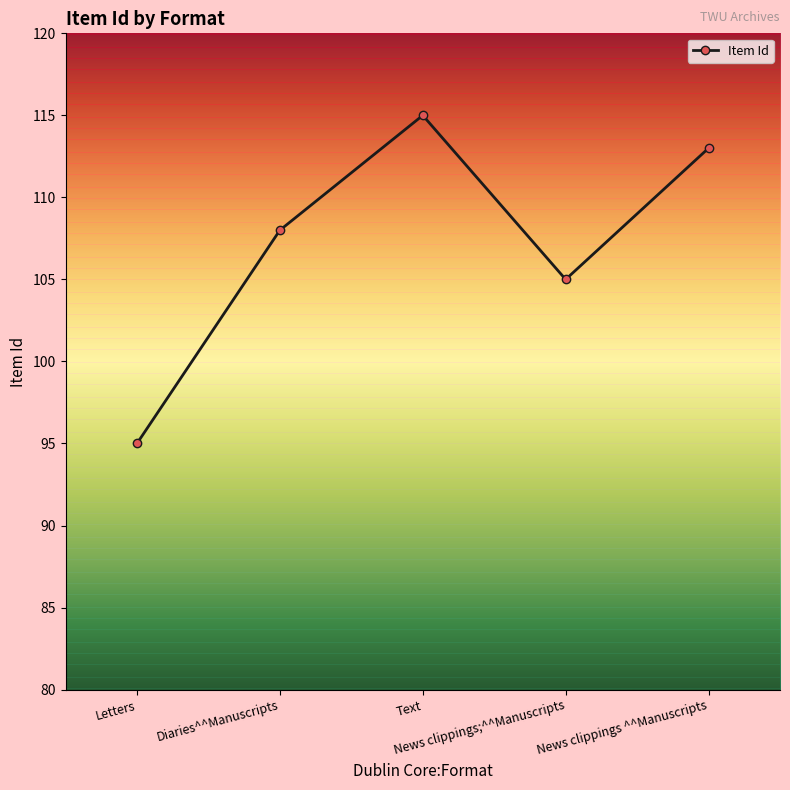

Does the chart display data point markers on the line(s)?

Yes